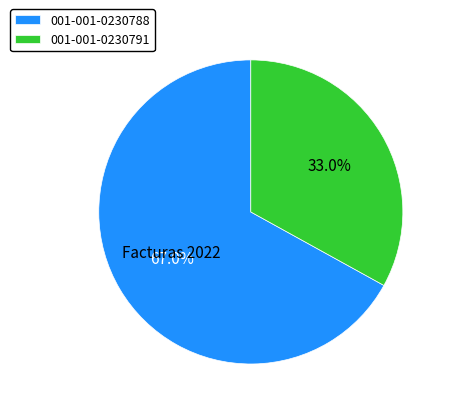

Is the sum of 001-001-0230791 and 001-001-0230788 greater than half?

Yes